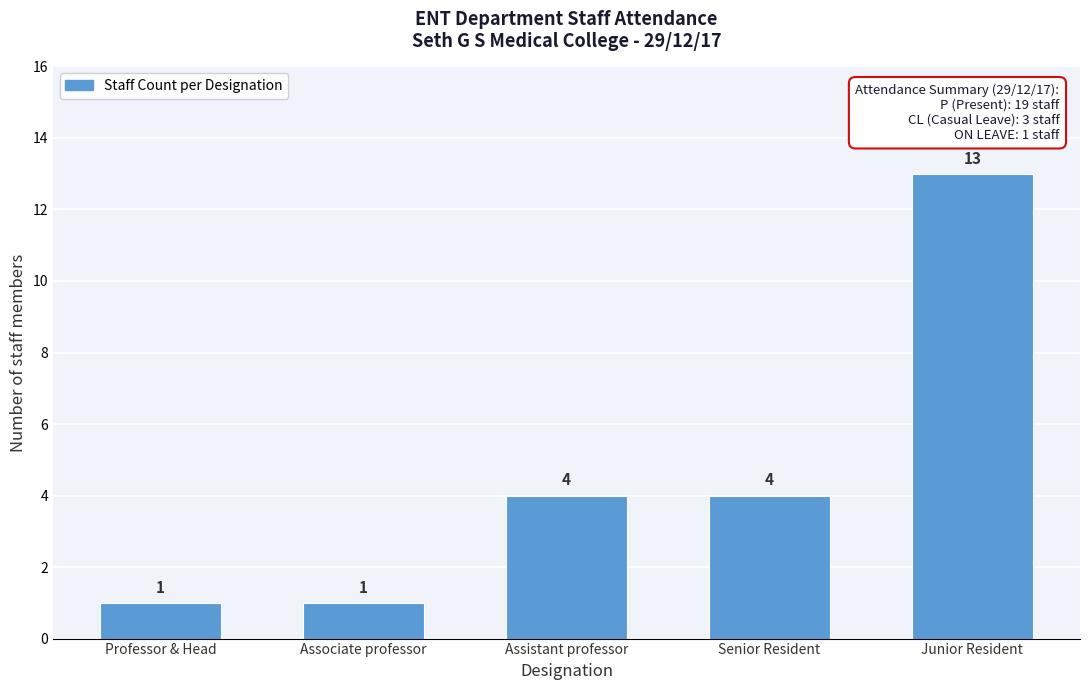

Reading left to right, extract all data points from this chart.

1	1	4	4	13